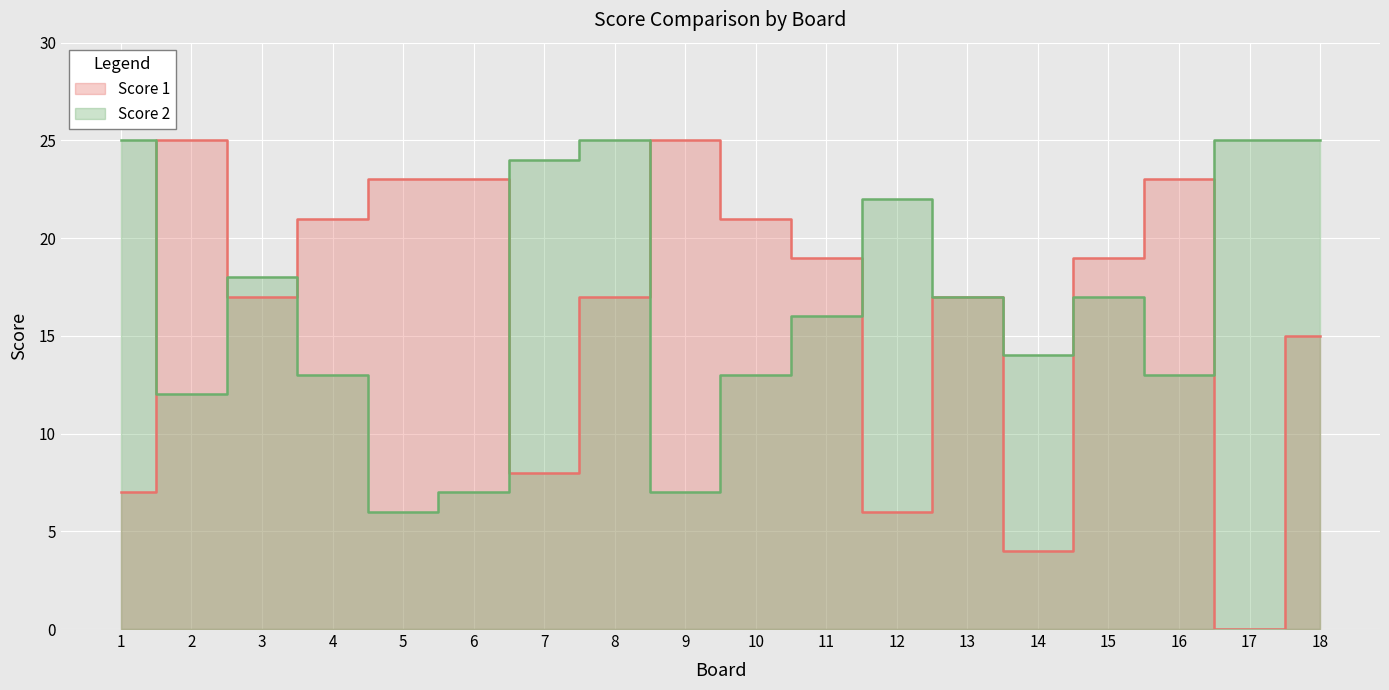

What is the highest value of the Score 2 series?

25